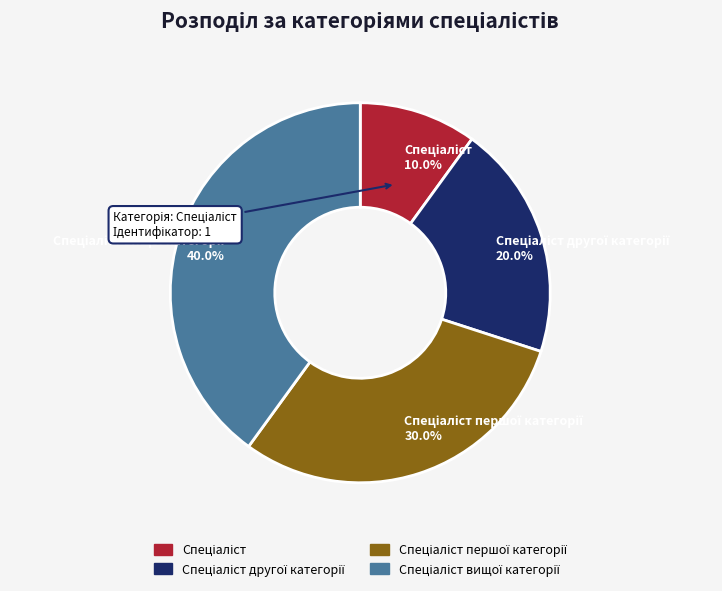

Is there any slice that represents more than half of the pie?

No